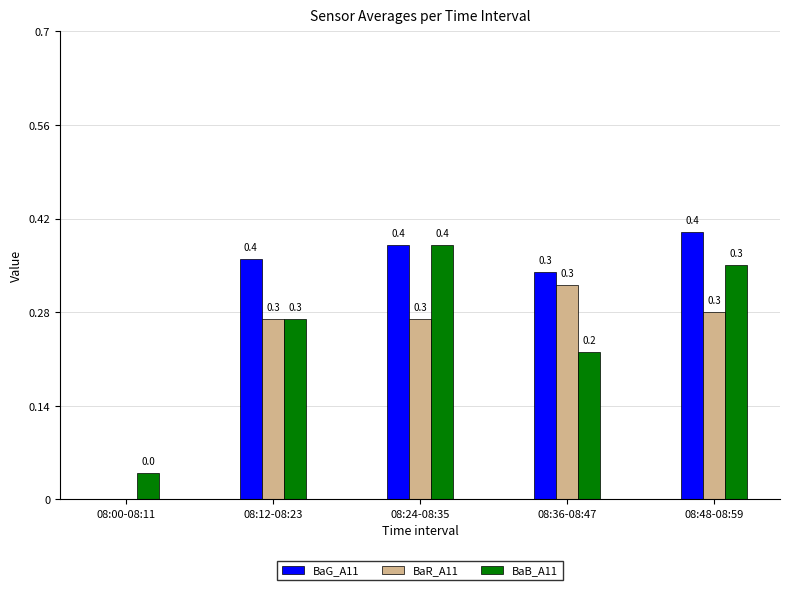

Which series changed the most between 08:00-08:11 and 08:12-08:23?

BaG_A11